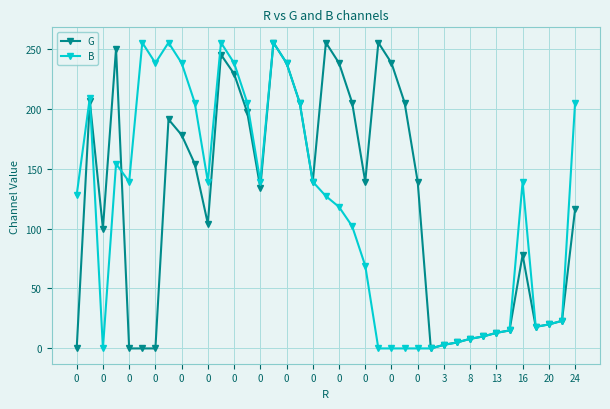

What is the highest value of the G series?

255